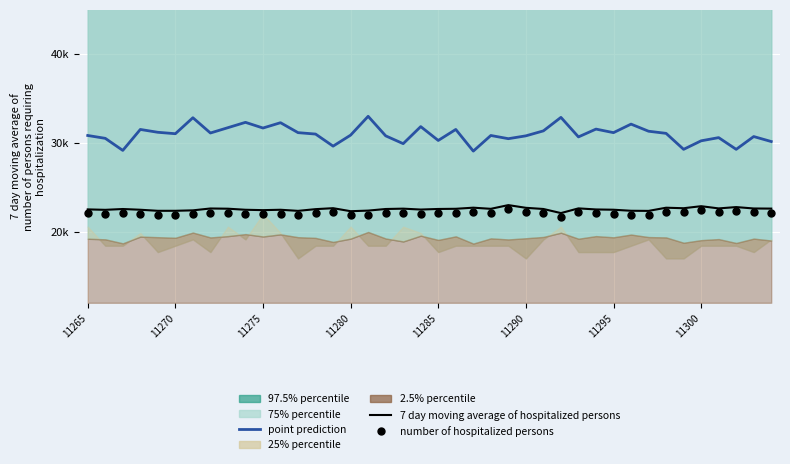

Is the value of number of hospitalized persons at 20 greater than the value of 7 day moving average of hospitalized persons at 18?

No